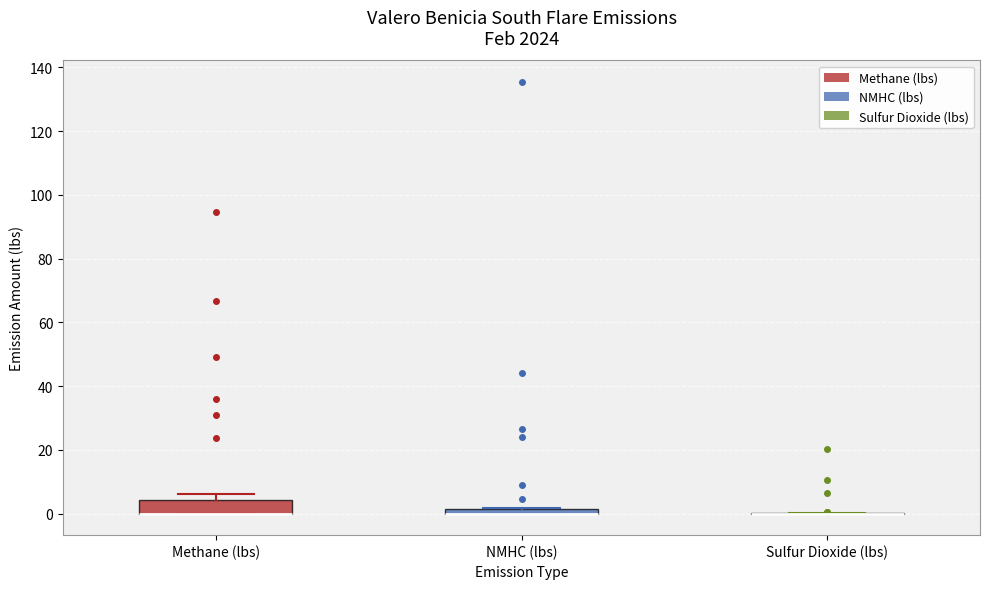

Comparing the boxes themselves (not the whiskers), which one is the tallest?

Methane (lbs)